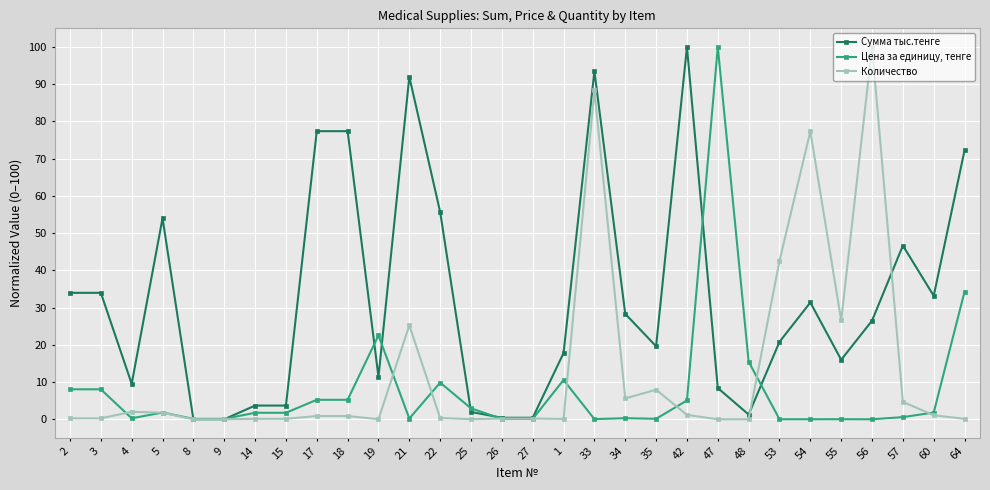

Where is the first local minimum for Сумма тыс.тенге?

4